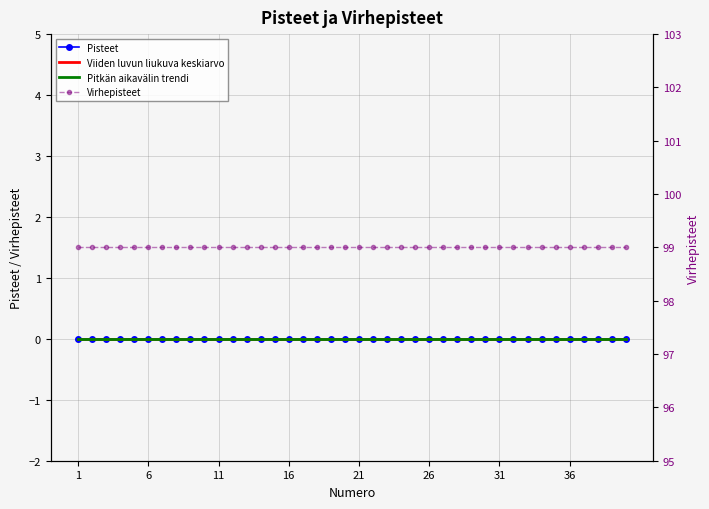

At how many categories does at least one series exceed 25?

40